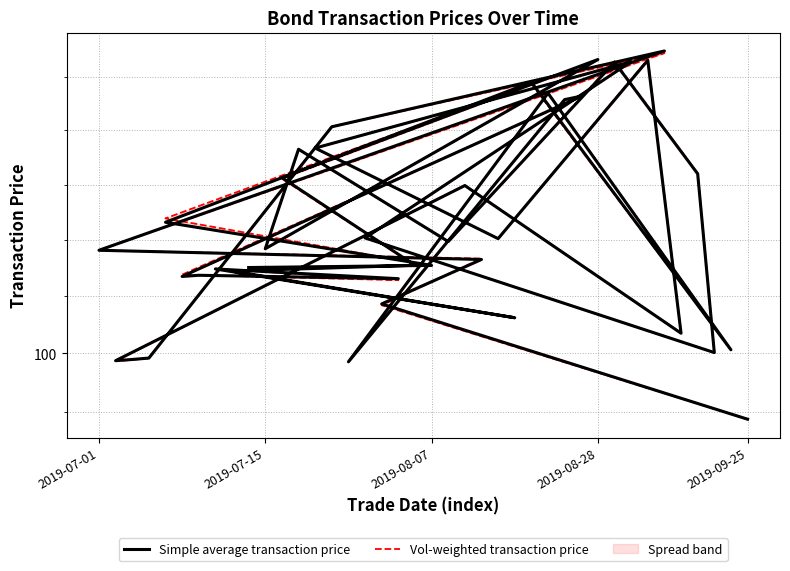

What is the label of the 3rd point from the left?

2019-08-07